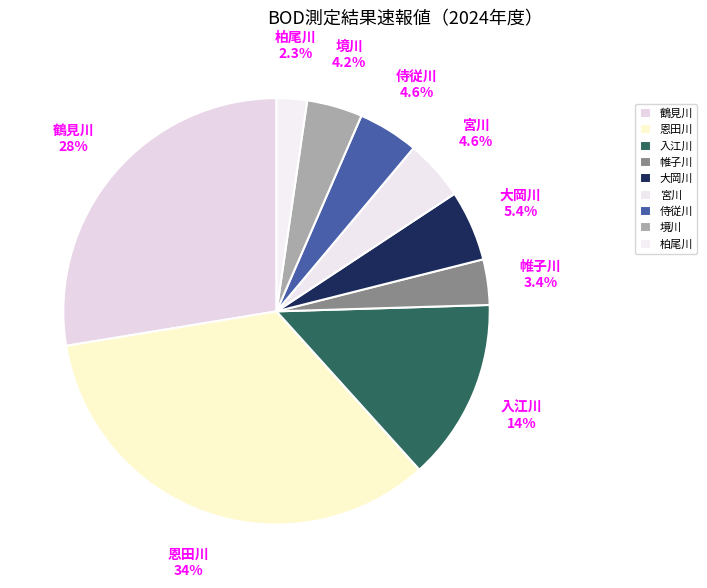

To the nearest percent, what is the difference between the 恩田川 and 境川 slice percentages?

30%